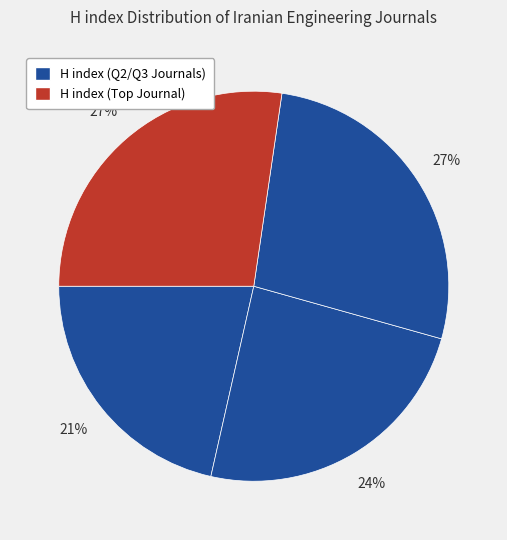

How many segments does this pie chart have?

4